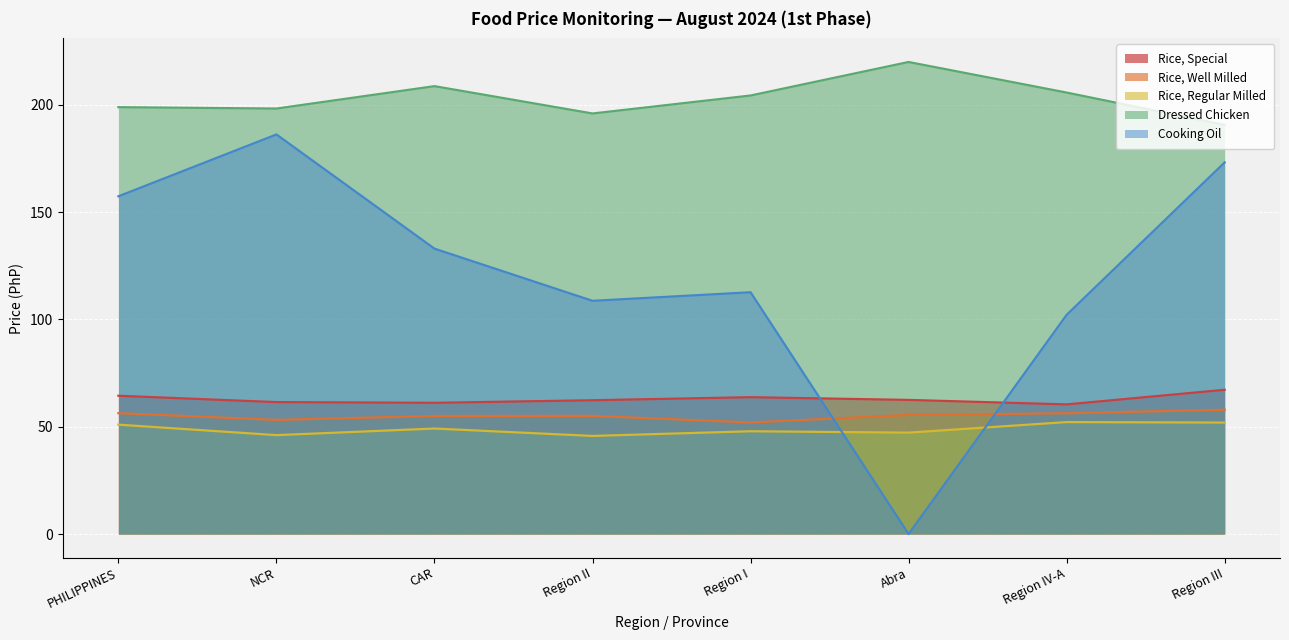

At which category does Cooking Oil reach its first local valley?

Region II